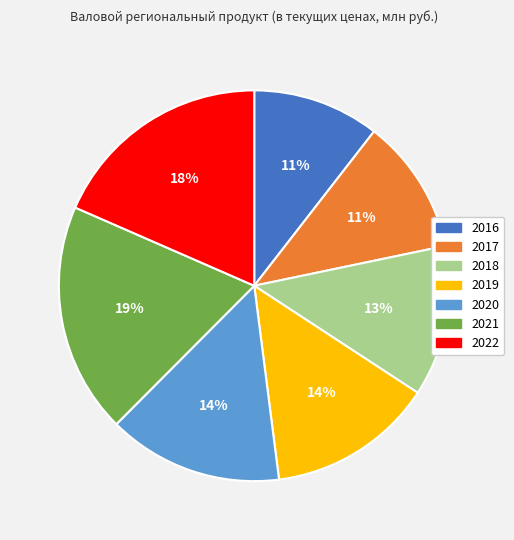

To the nearest percent, what is the difference between the 2019 and 2018 slice percentages?

1%